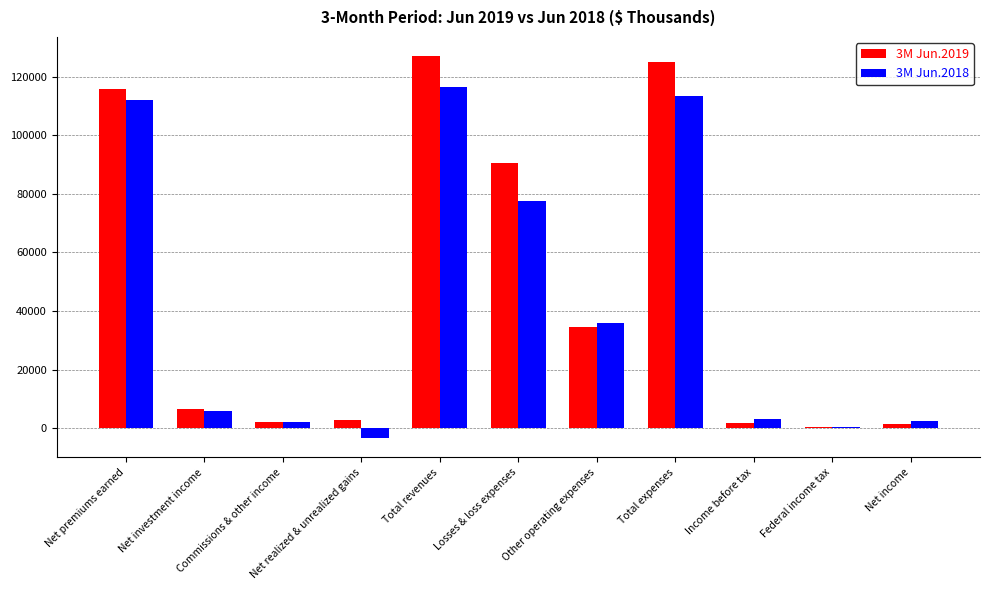

What are all the series names shown in the legend?

3M Jun.2019, 3M Jun.2018